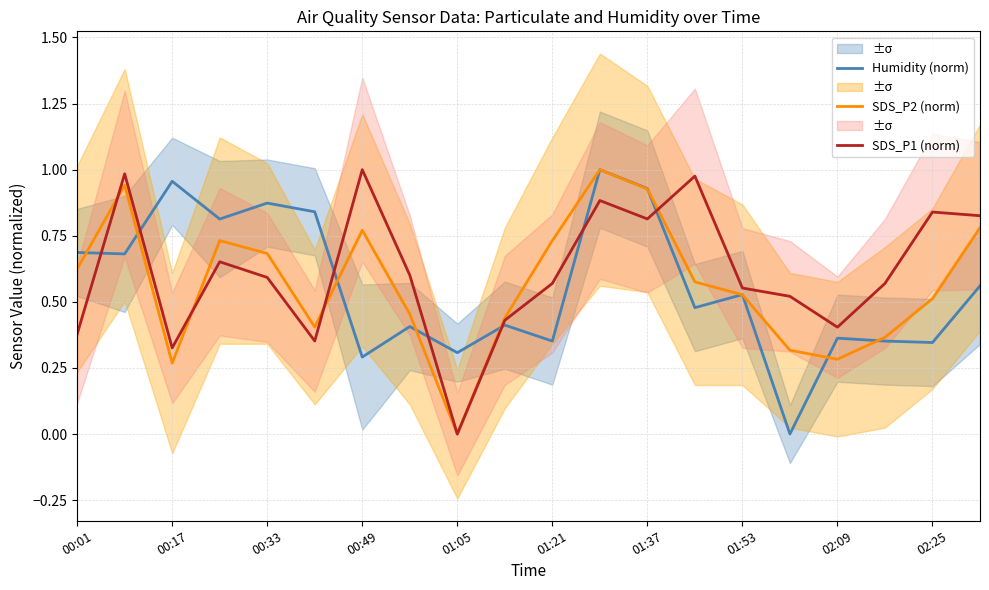

Which label corresponds to the smallest value in the chart?

15